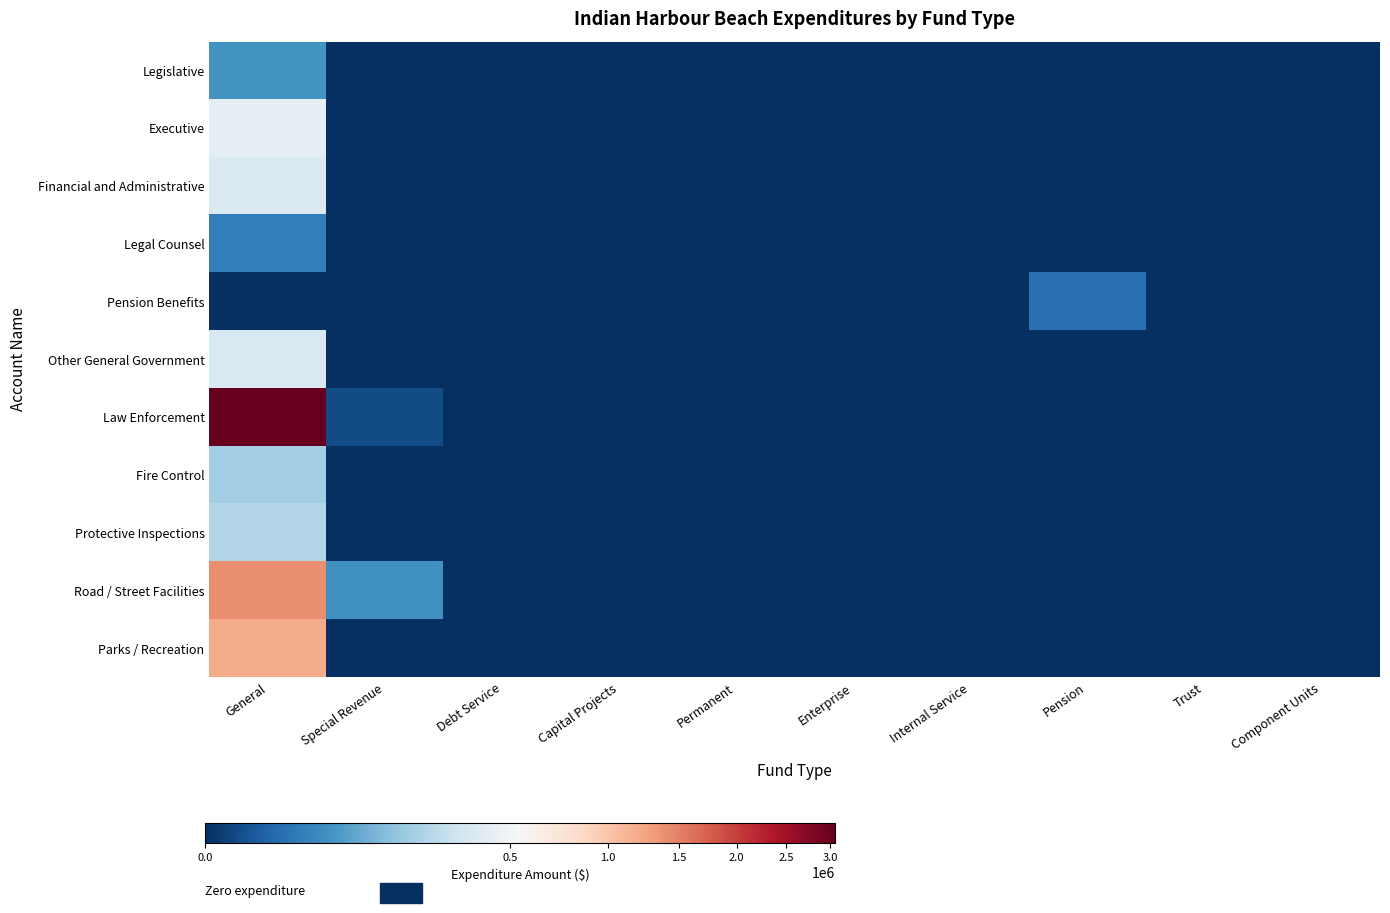

Which series has the widest spread of values?

Law Enforcement